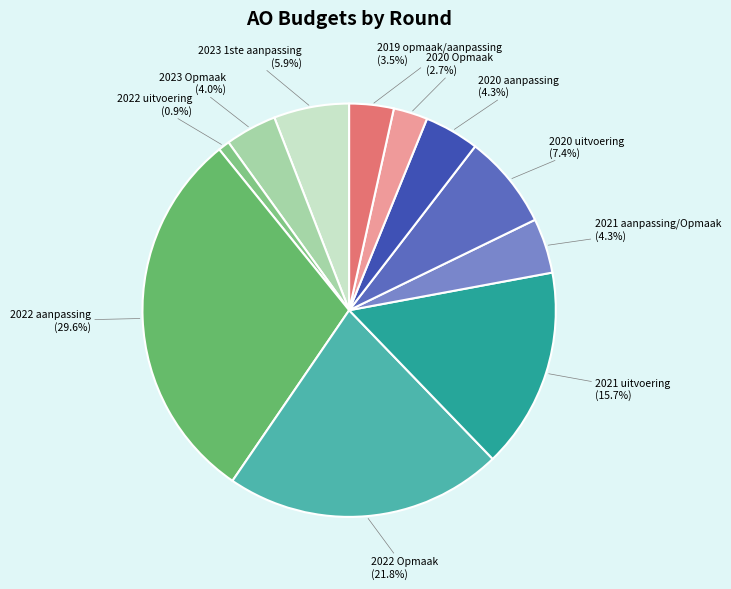

Is there a majority slice in this chart?

No